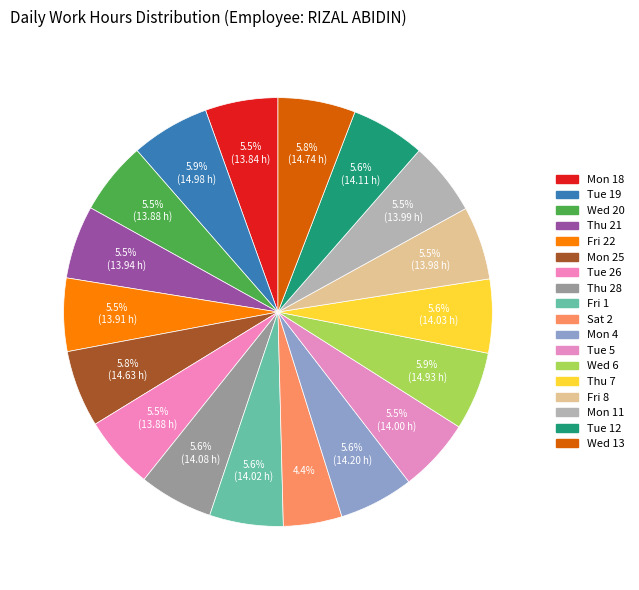

To the nearest percent, what is the combined percentage of Wed 20 and Tue 5?

11%